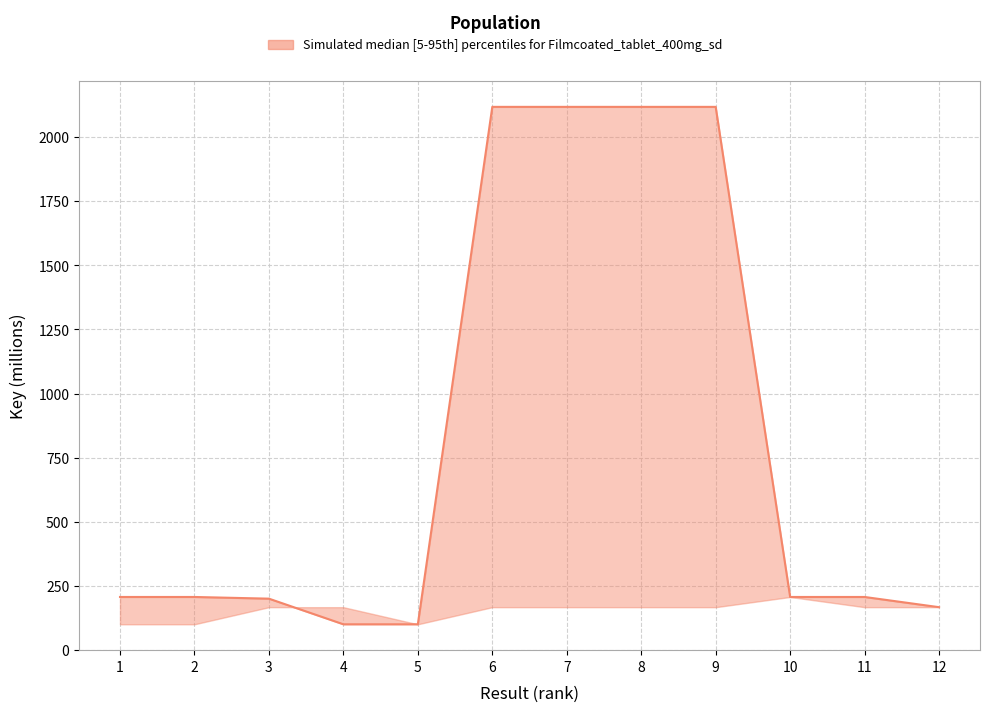

What is the sum of all values?

9870.4